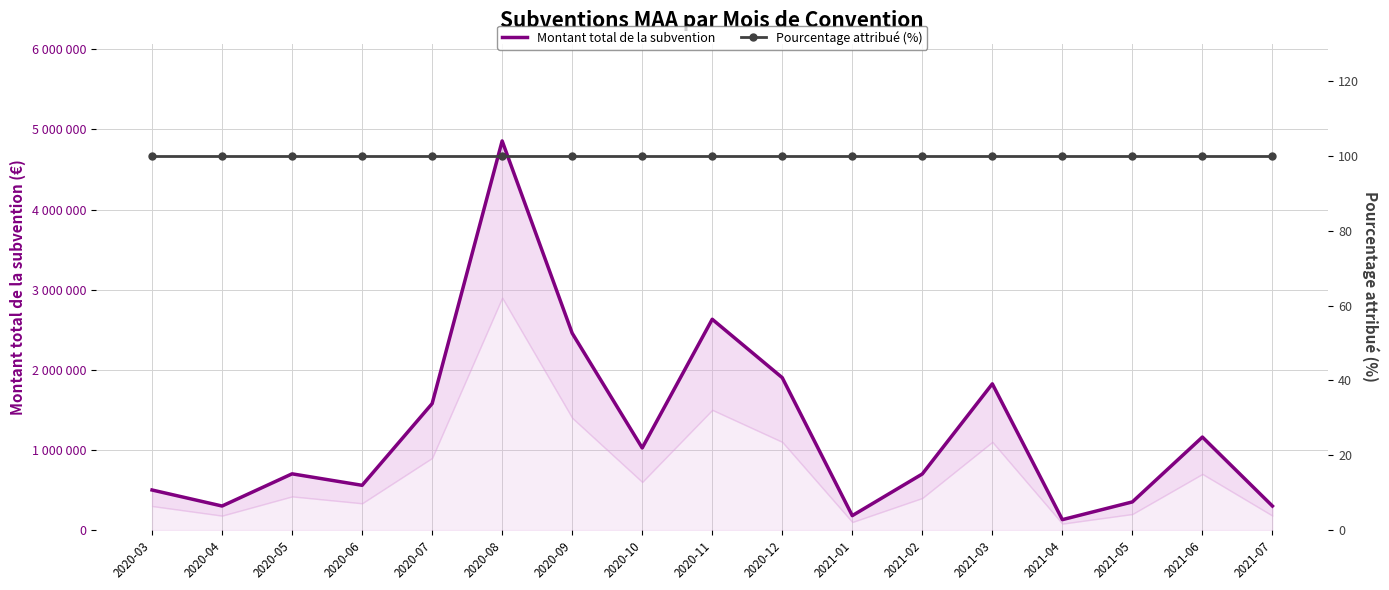

Reading left to right, transcribe all the data shown in this chart.

Montant total de la subvention: 500000	300000	701790	558520	1578250	4856230	2457230	1024952	2630876	1901629	180000	700000	1825000	130000	351361	1160535	299938
Pourcentage attribué (%): 100	100	100	100	100	100	100	100	100	100	100	100	100	100	100	100	100